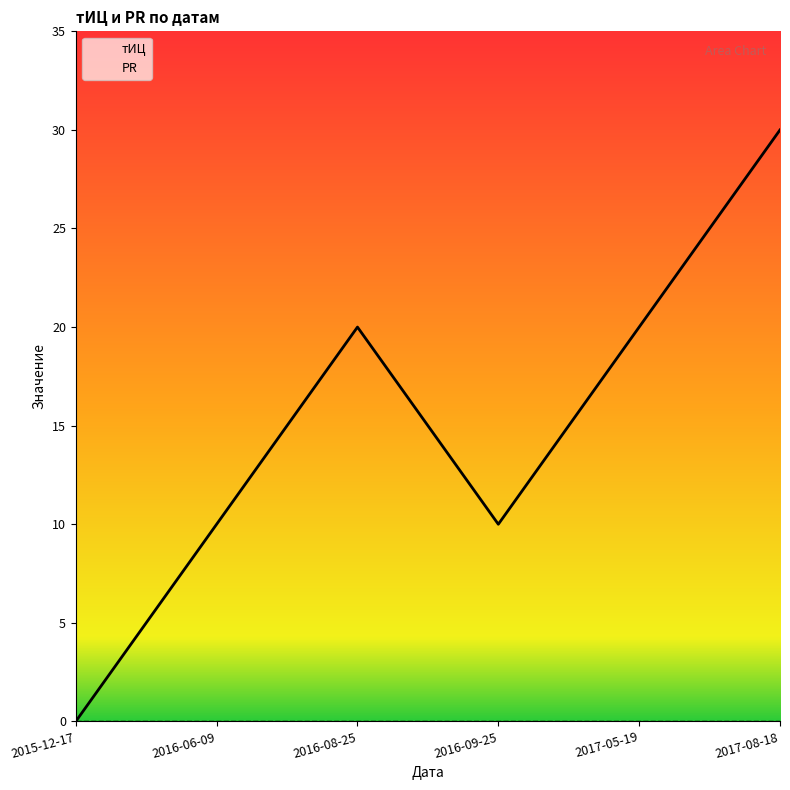

Read the value at 2016-08-25.

20